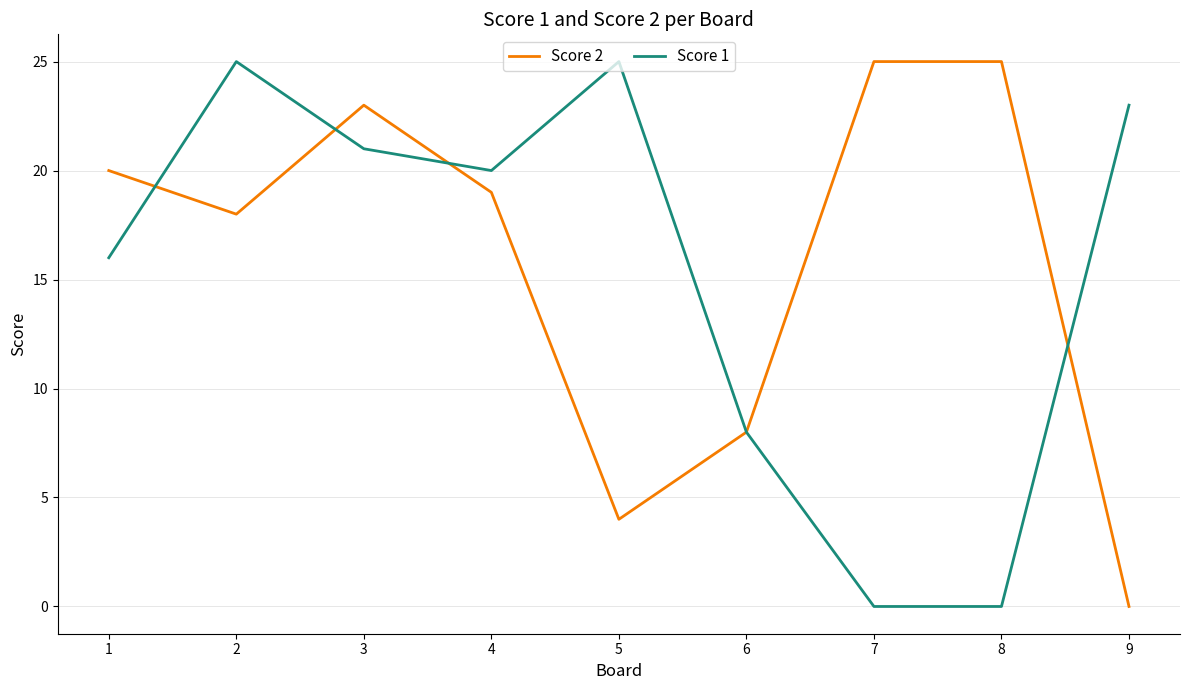

What is the highest value of the Score 1 series?

25